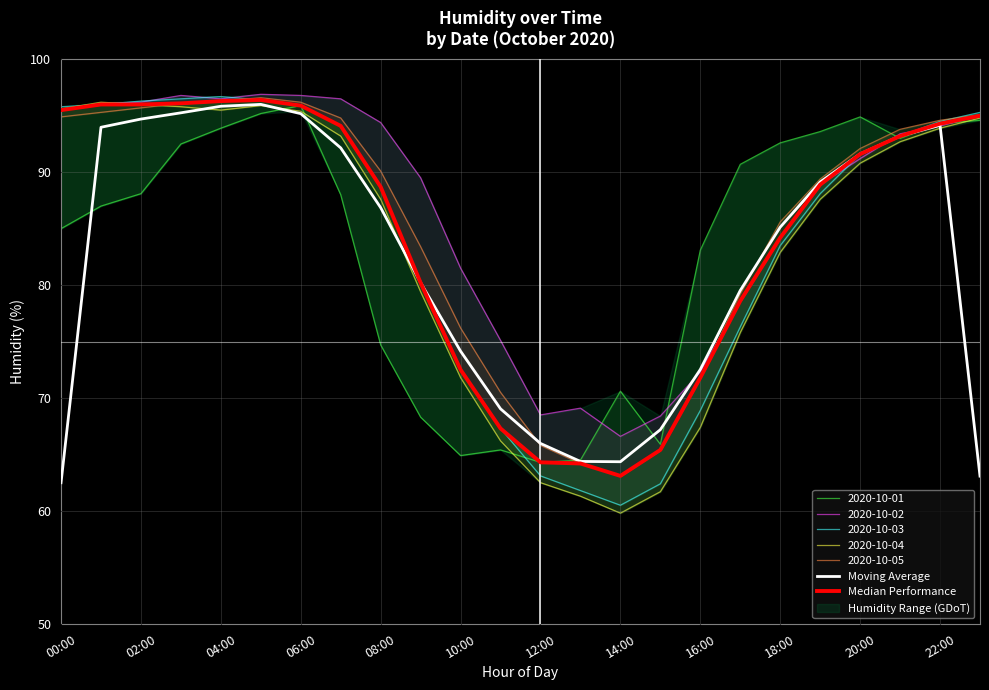

What is the highest value of the Moving Average series?

96.0